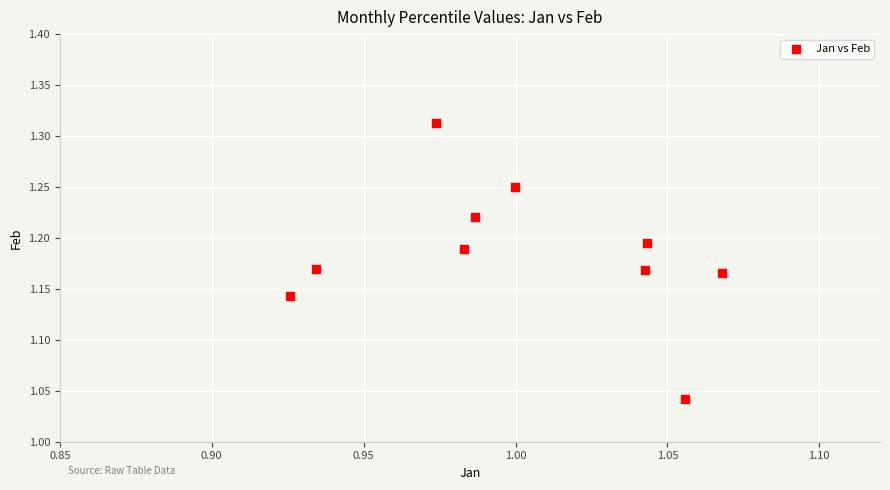

What is the range of Y values (max minus min)?

0.3